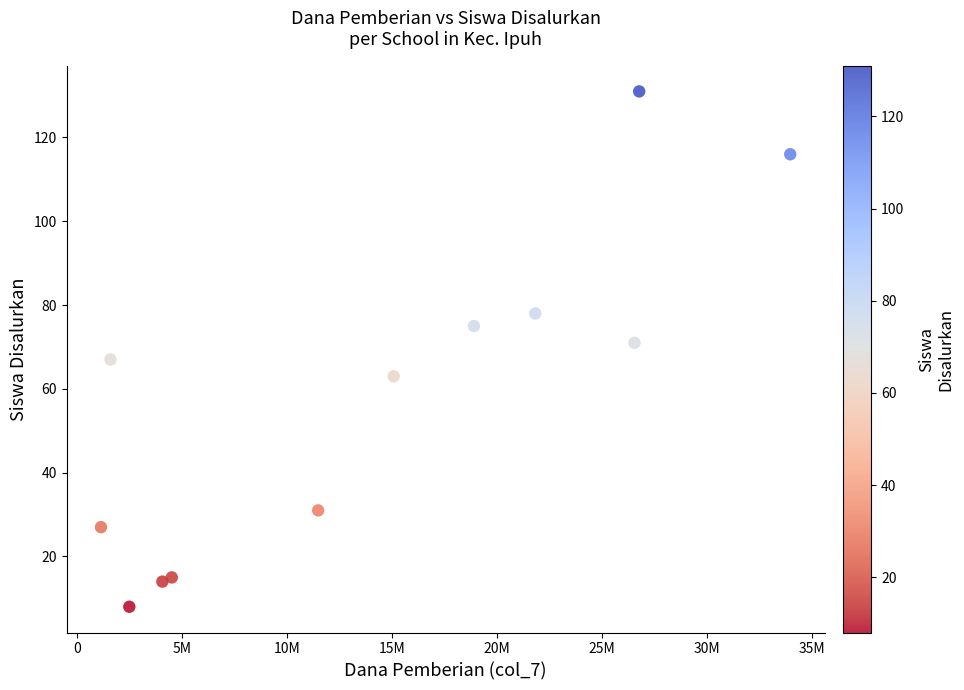

What is the average Y value?

58